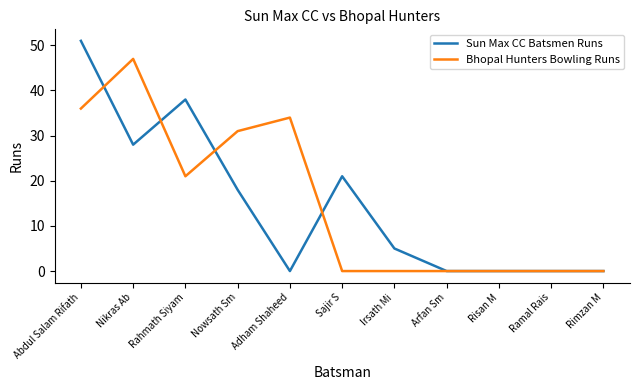

Count the number of data series in this chart.

2